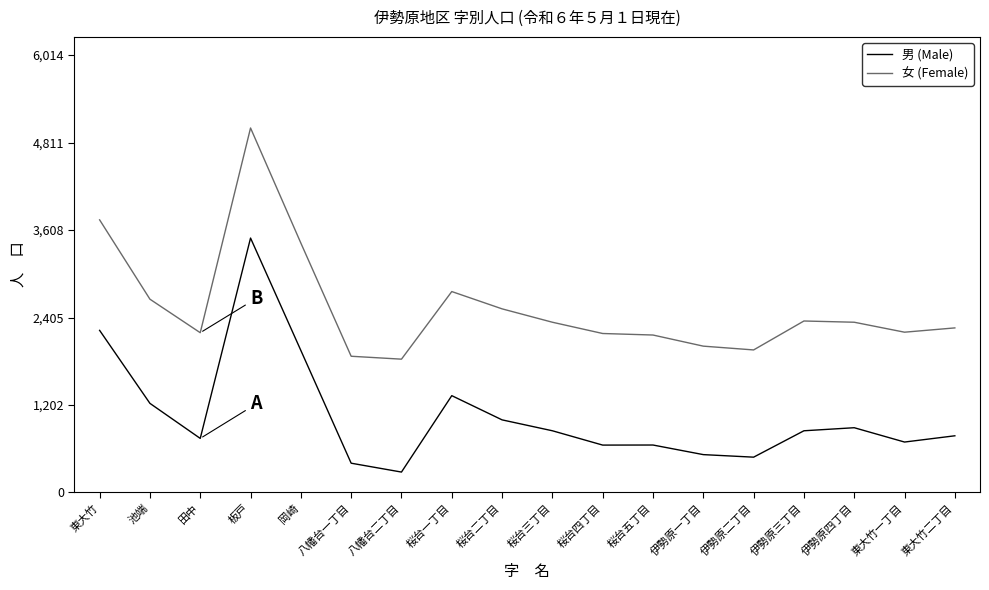

True or false: 女 (Female) and 男 (Male) cross at least once.

False